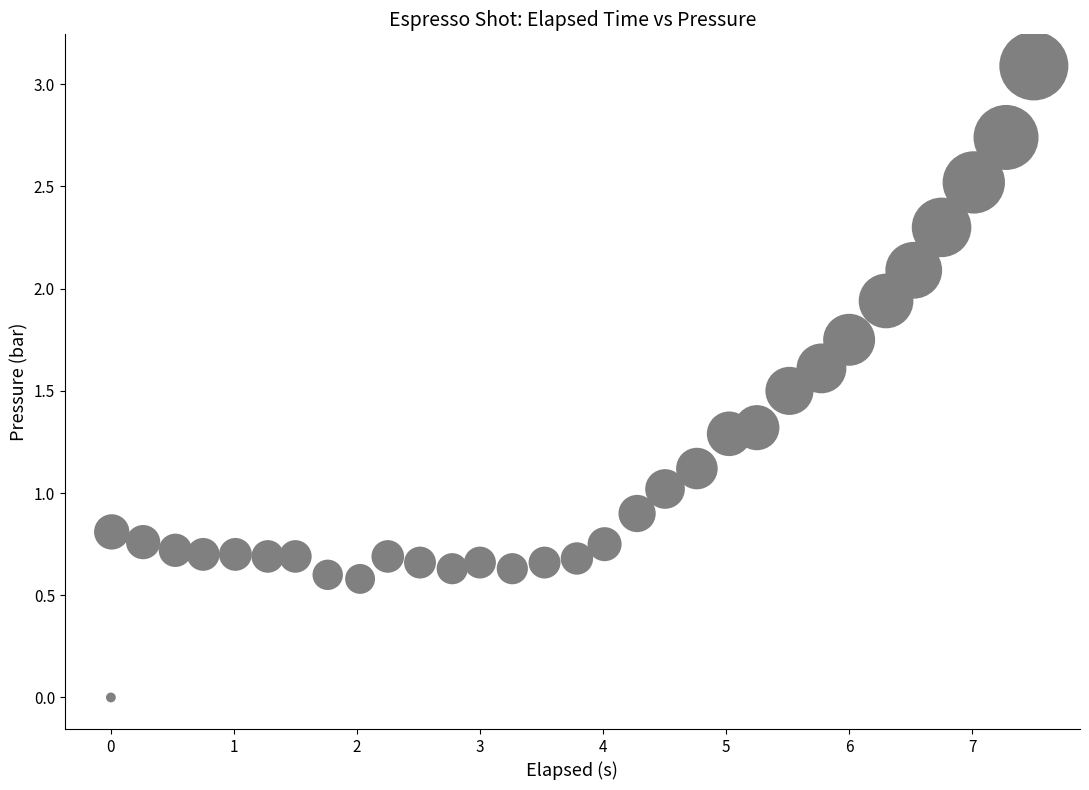

What is the range of X values (max minus min)?

7.5